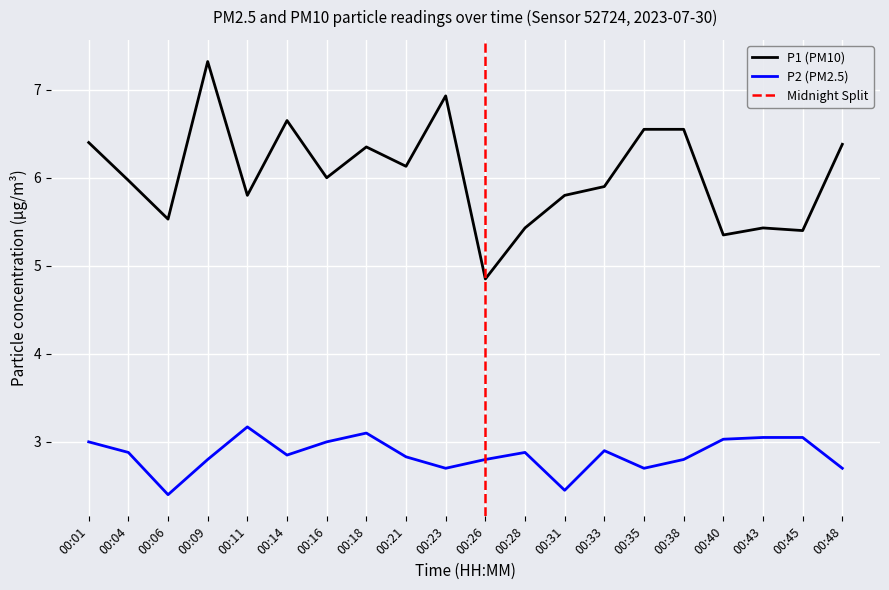

Count the number of data series in this chart.

2